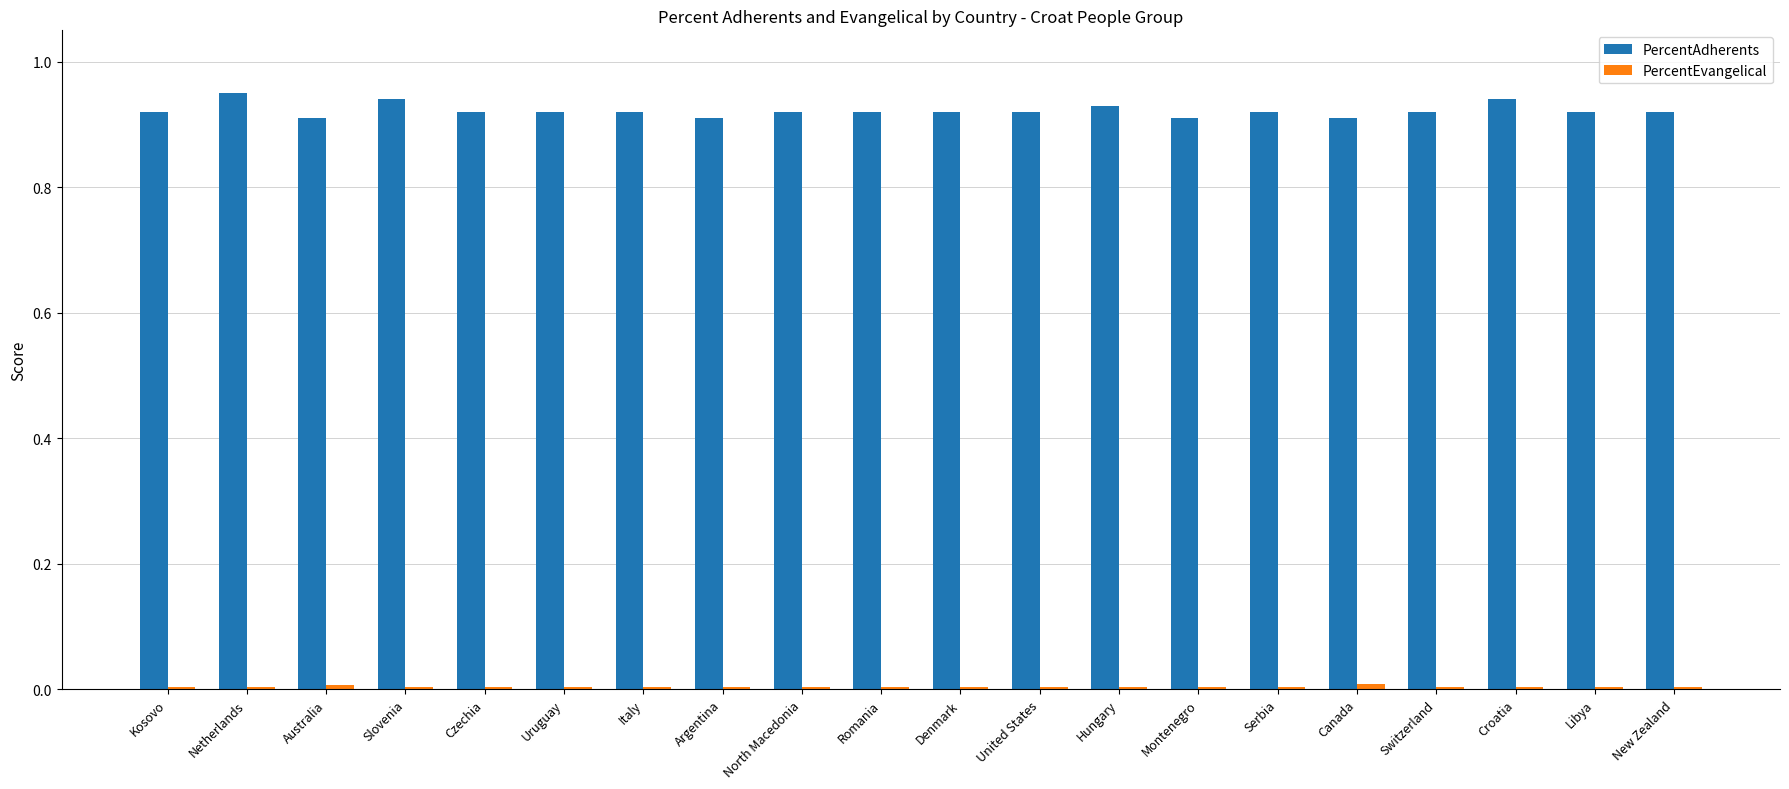

The value of PercentAdherents at Denmark is 0.9. True or false?

True